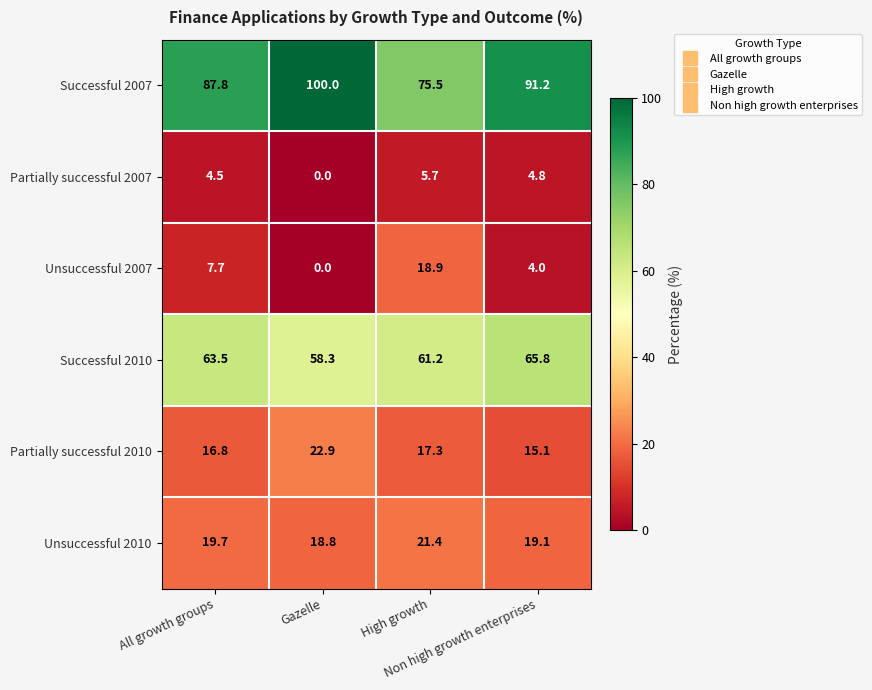

Which series has the largest range (max minus min)?

Successful 2007